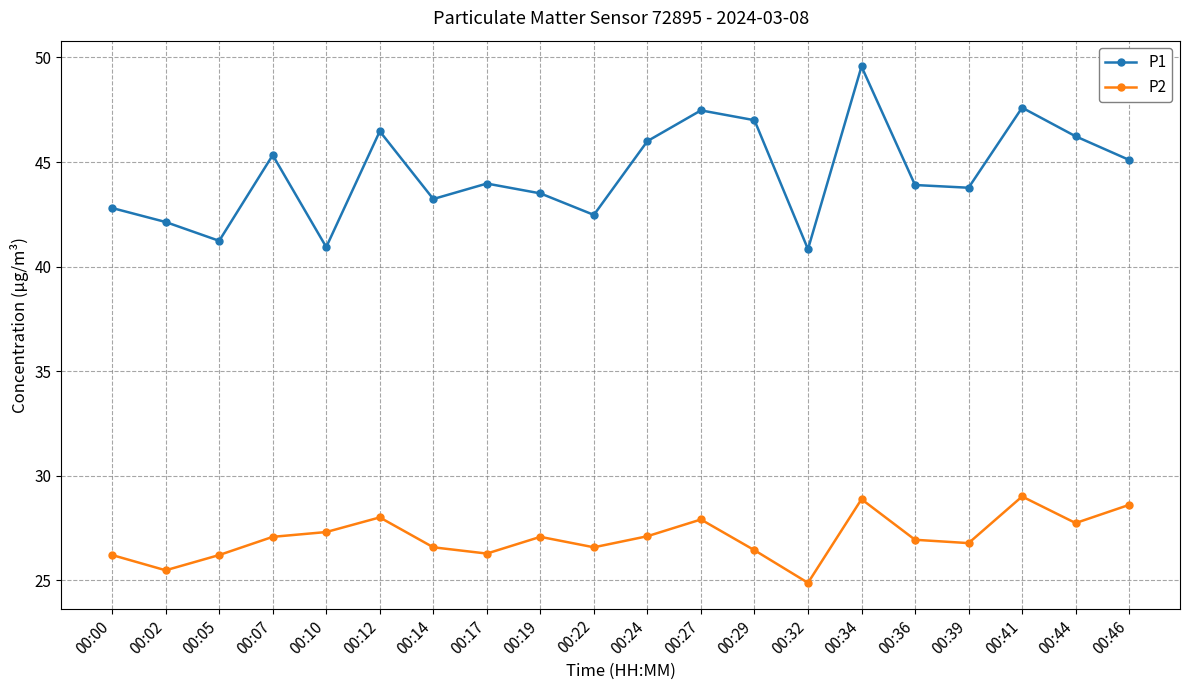

List the series in order of their peak value, highest first.

P1, P2